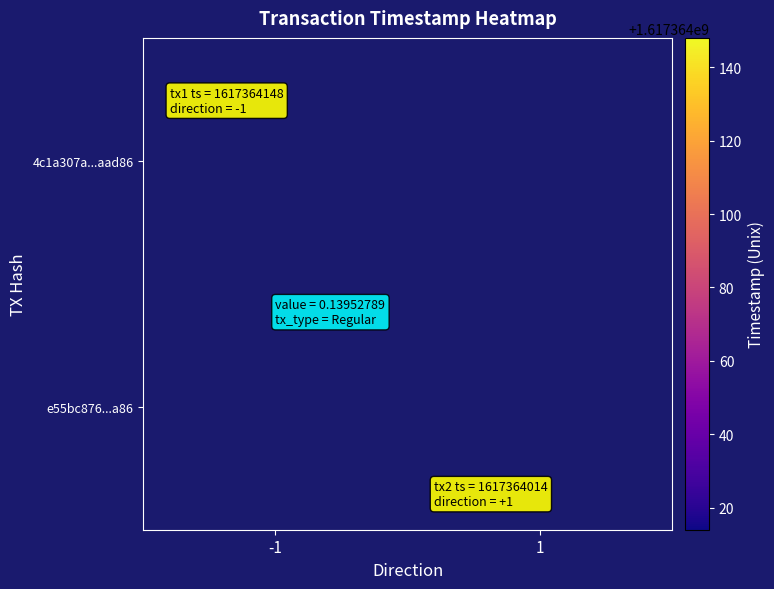

Which has a higher value, time_stamp or direction?

time_stamp